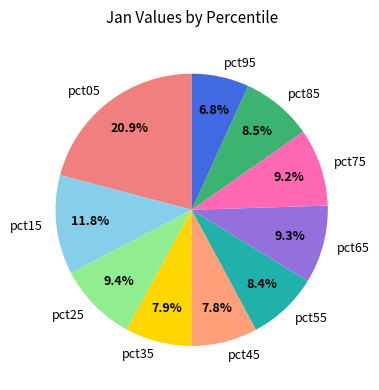

Is there any slice that represents more than half of the pie?

No